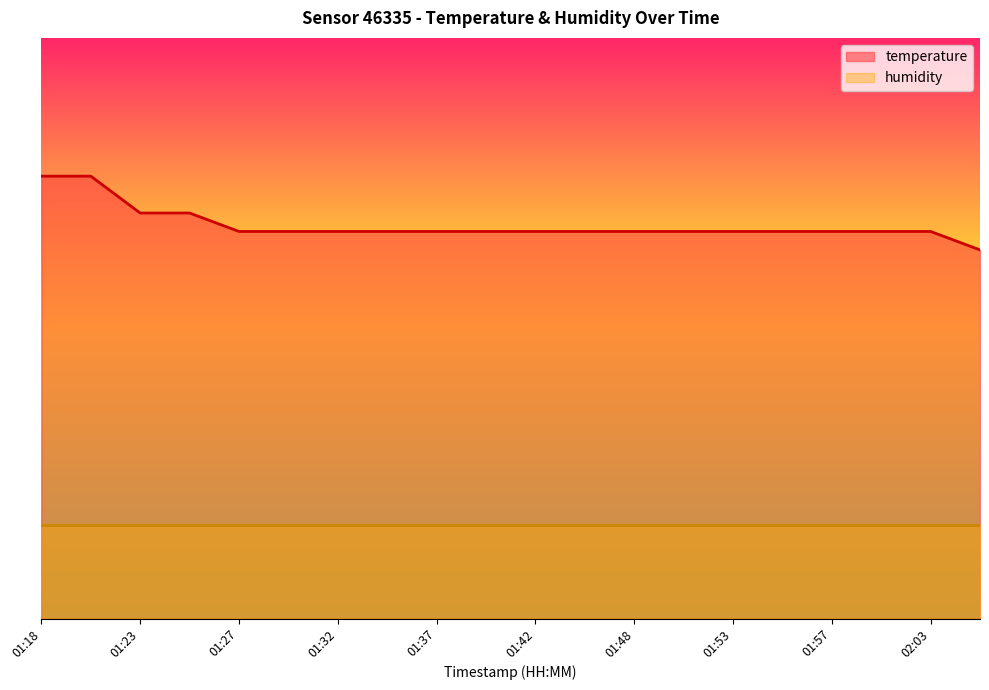

What is the sum of the values at 01:23 and 01:27?

143.3